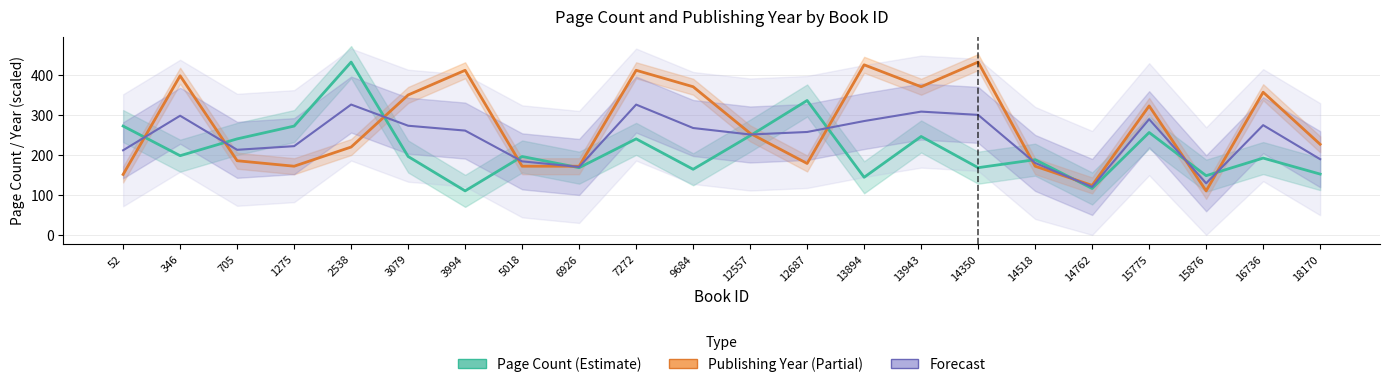

At which label does Forecast reach its minimum?

14762